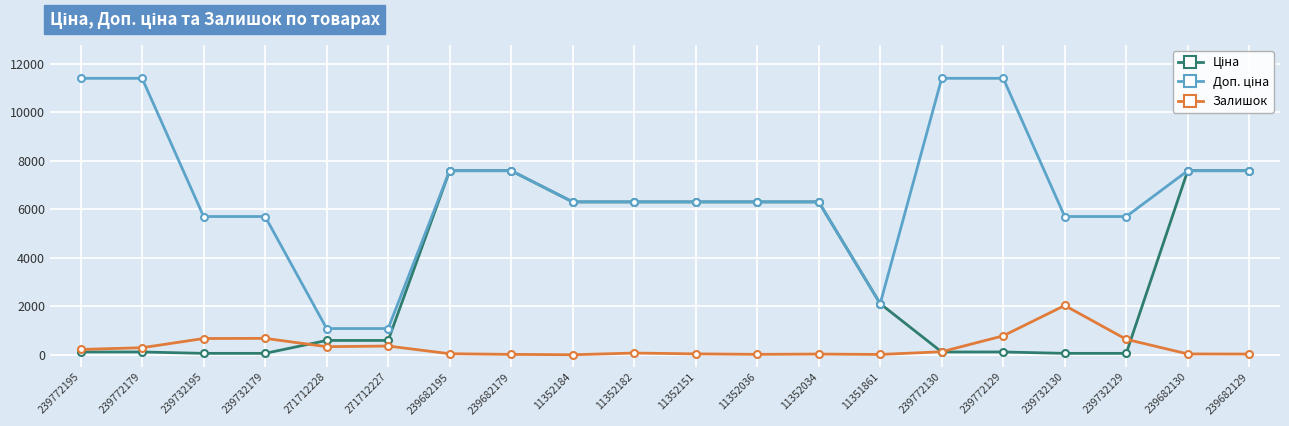

What is the total value across all series at 11352184?

12617.5